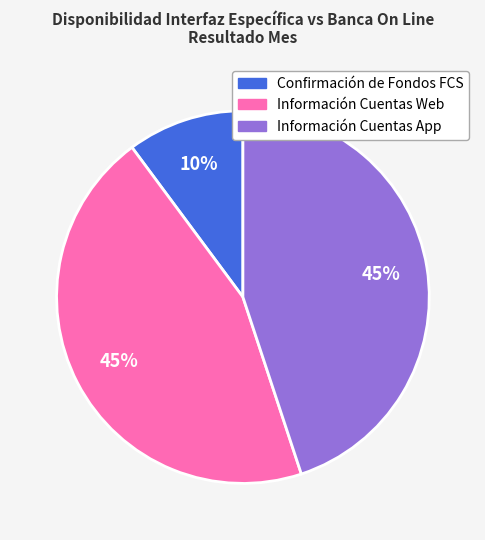

The Información Cuentas Web slice represents 45% of the pie. True or false?

True